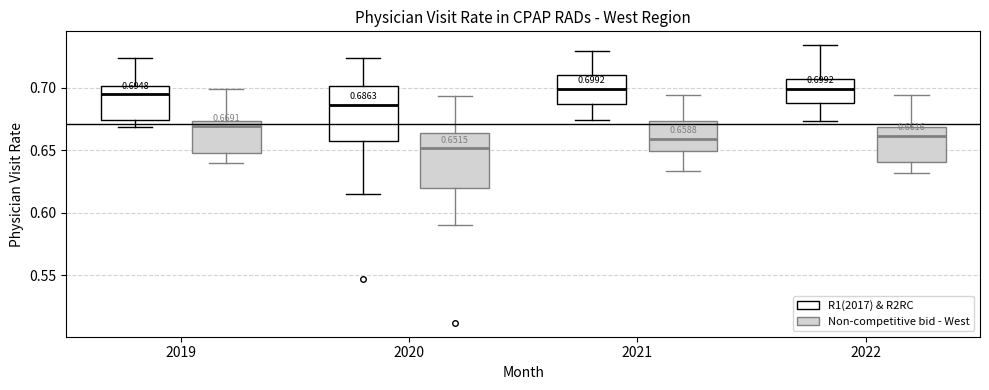

Which box has the lowest median line?

2020 (Non-competitive bid - West)